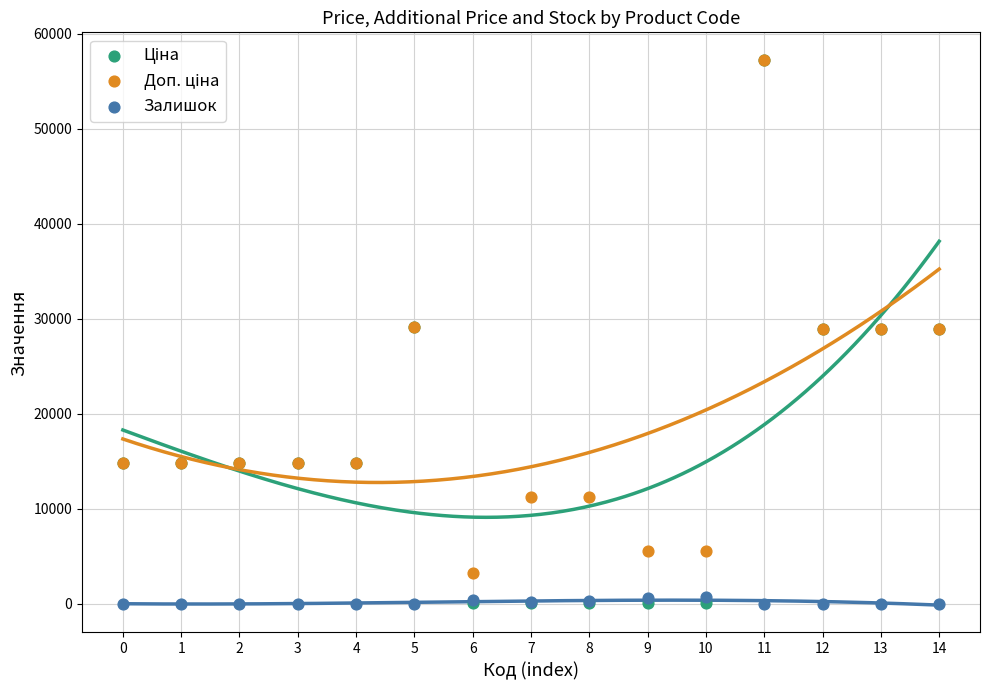

Which series contains the lowest Y value?

Залишок